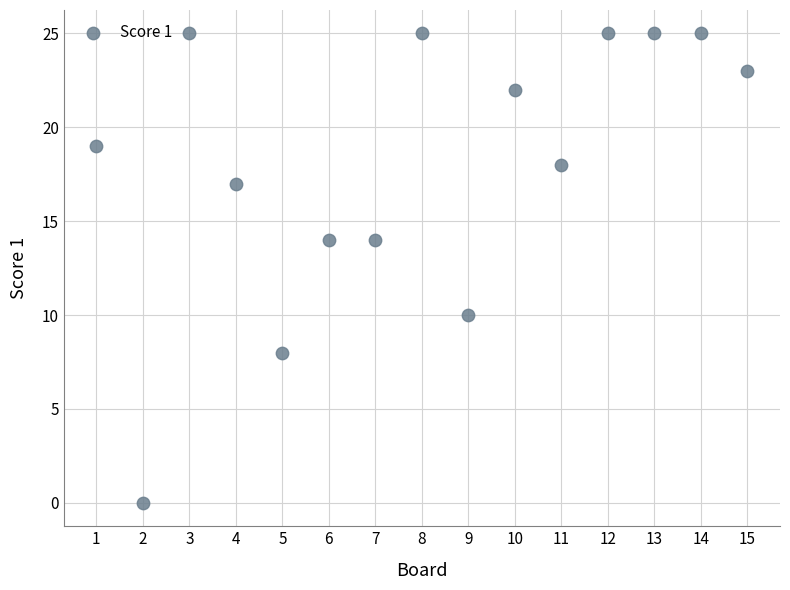

List the coordinates of all points as (Y, X) pairs, reading left to right.

(19, 1)  (0, 2)  (25, 3)  (17, 4)  (8, 5)  (14, 6)  (14, 7)  (25, 8)  (10, 9)  (22, 10)  (18, 11)  (25, 12)  (25, 13)  (25, 14)  (23, 15)